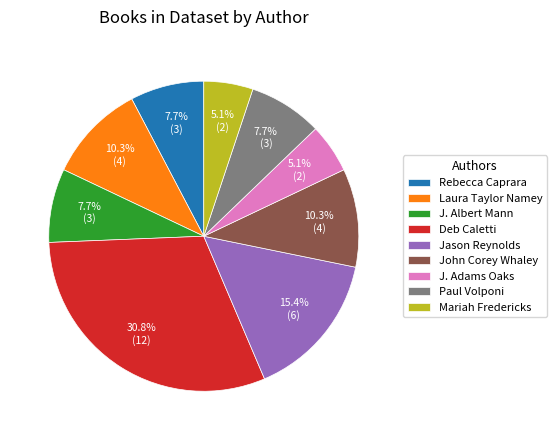

Do Paul Volponi and John Corey Whaley together represent more than half of the pie?

No